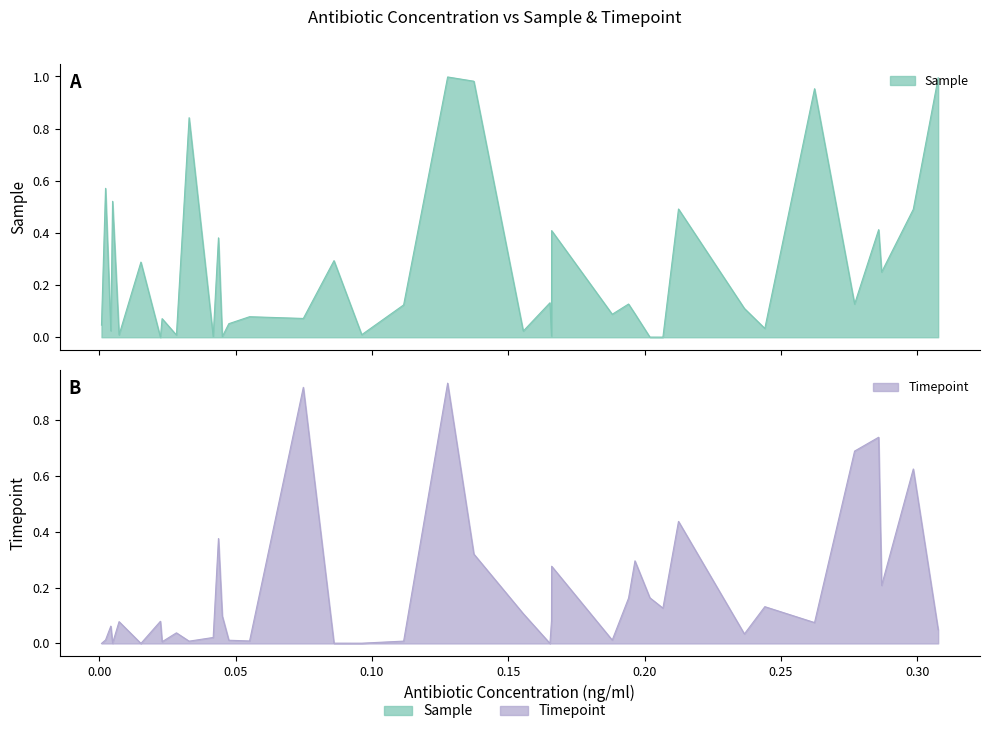

Does the chart have visible grid lines?

No